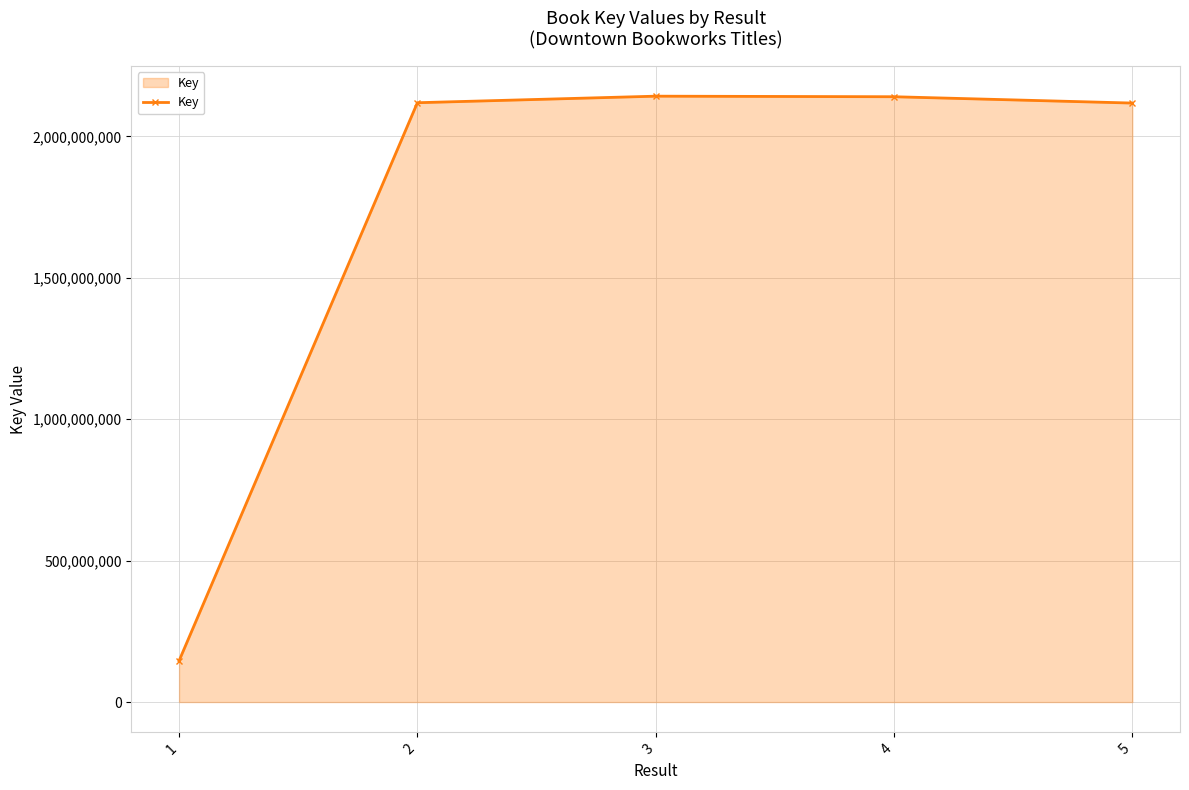

What is the difference between the values at 2 and 3?

23168376